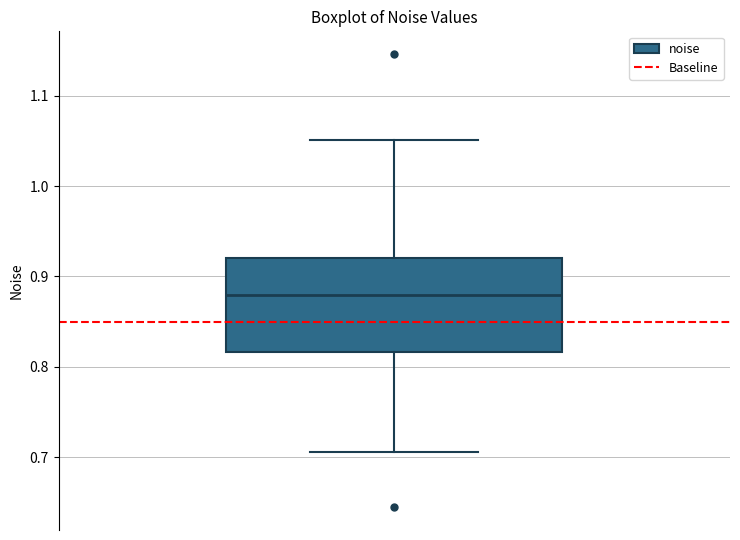

Read this box plot against the y-axis: the position of the median line, the range covered by the box, and the ends of both whiskers. The values are not printed on the chart, so give them approximately, as read against the axis.

median 0.88, box 0.82 to 0.92, whiskers 0.71 to 1.05